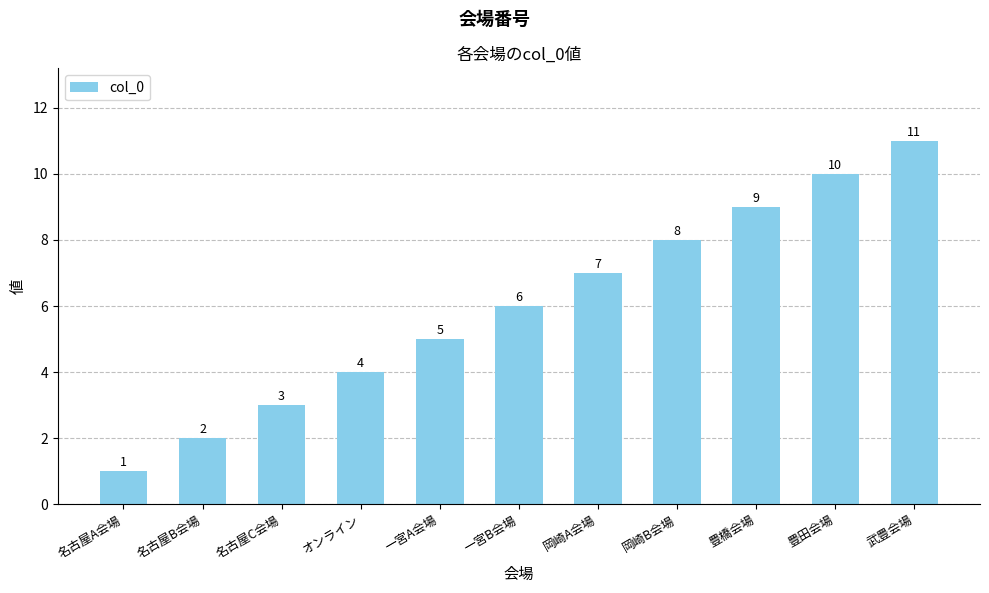

What is the value of the 10th bar from the left?

10